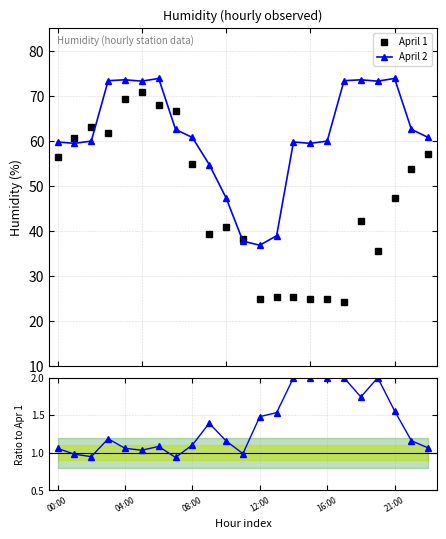

What is the value of the April 2 point at the 2nd from the left?

59.5